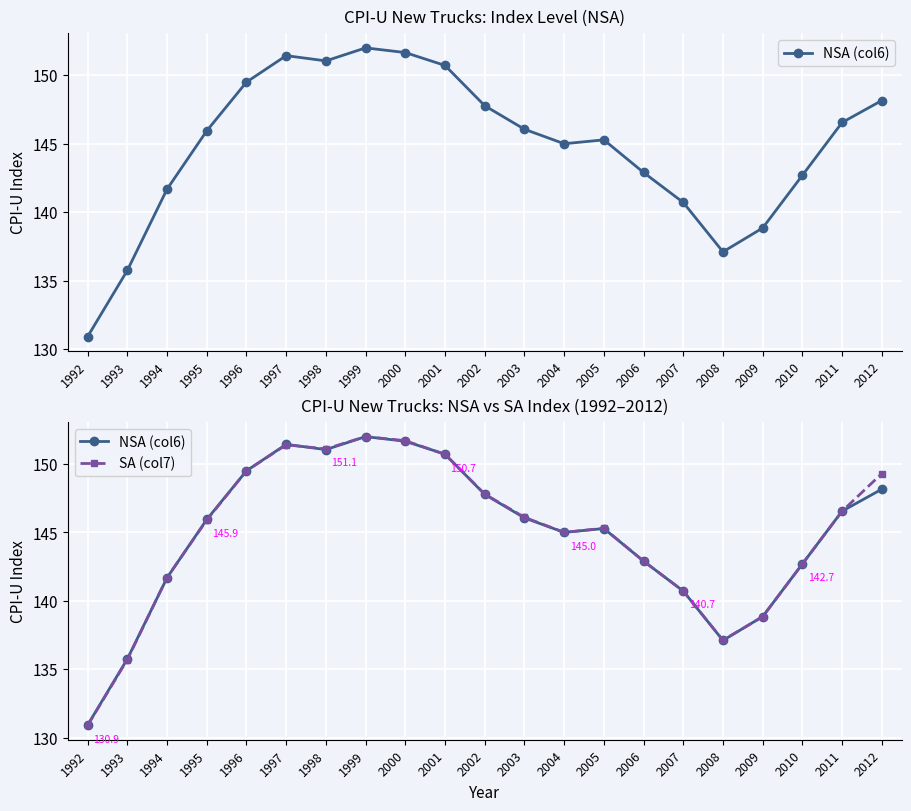

How many intersections are there between NSA (col6) and SA (col7)?

9